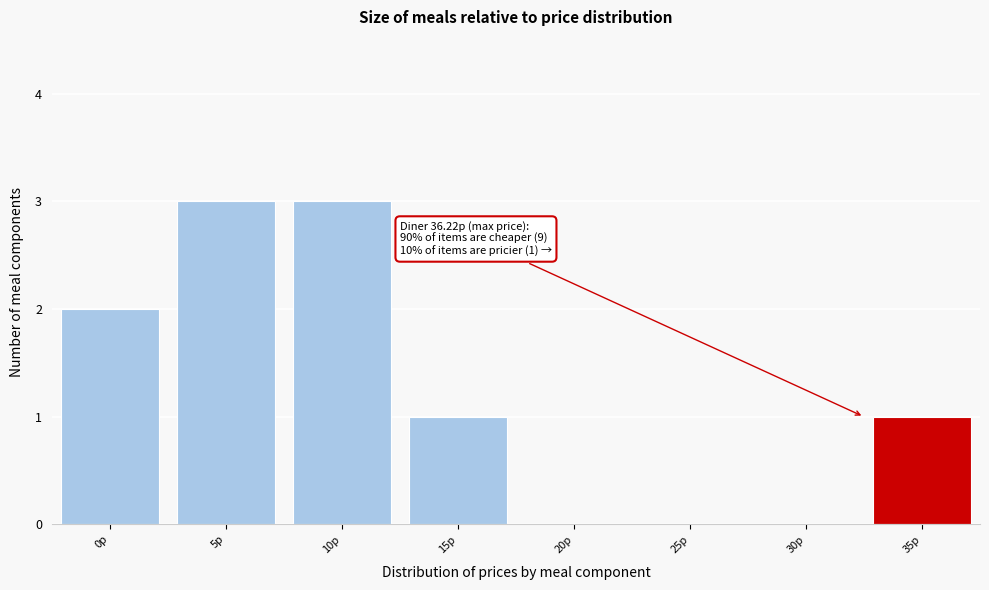

Reading left to right, list all the values displayed in this chart.

0р=2	5р=3	10р=3	15р=1	20р=0	25р=0	30р=0	35р=1